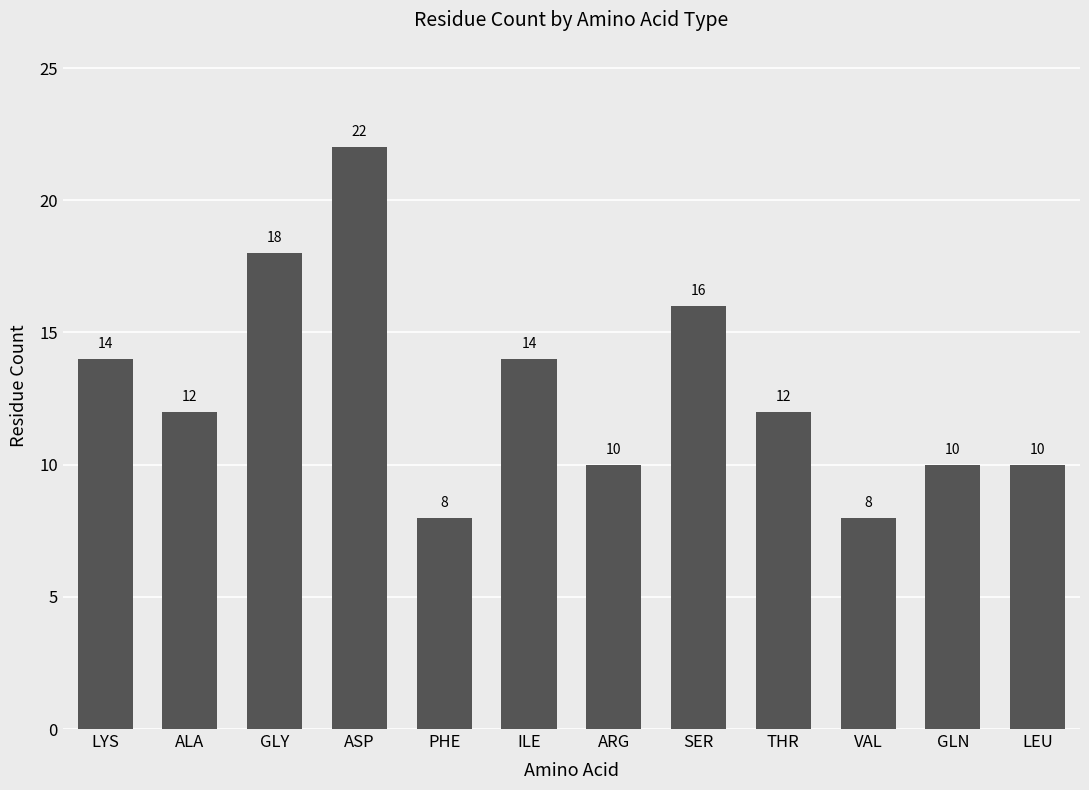

Reading left to right, list all the values displayed in this chart.

14	12	18	22	8	14	10	16	12	8	10	10